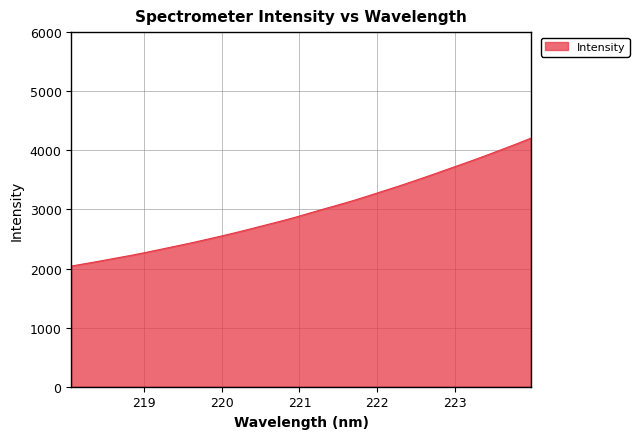

What is the minimum value shown in the chart?

2041.9